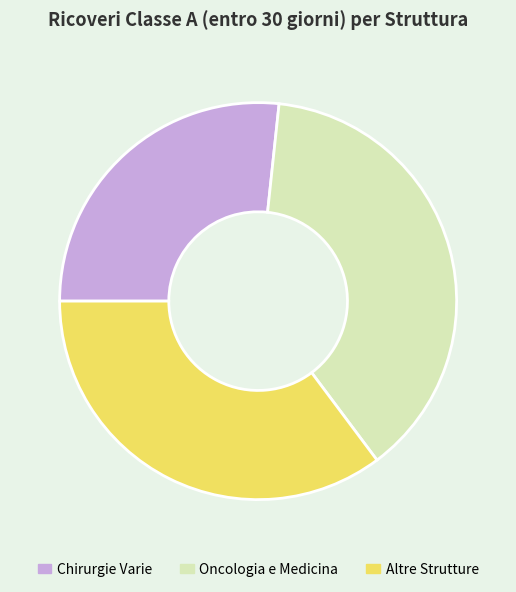

What is the largest slice in the pie chart?

Oncologia e Medicina